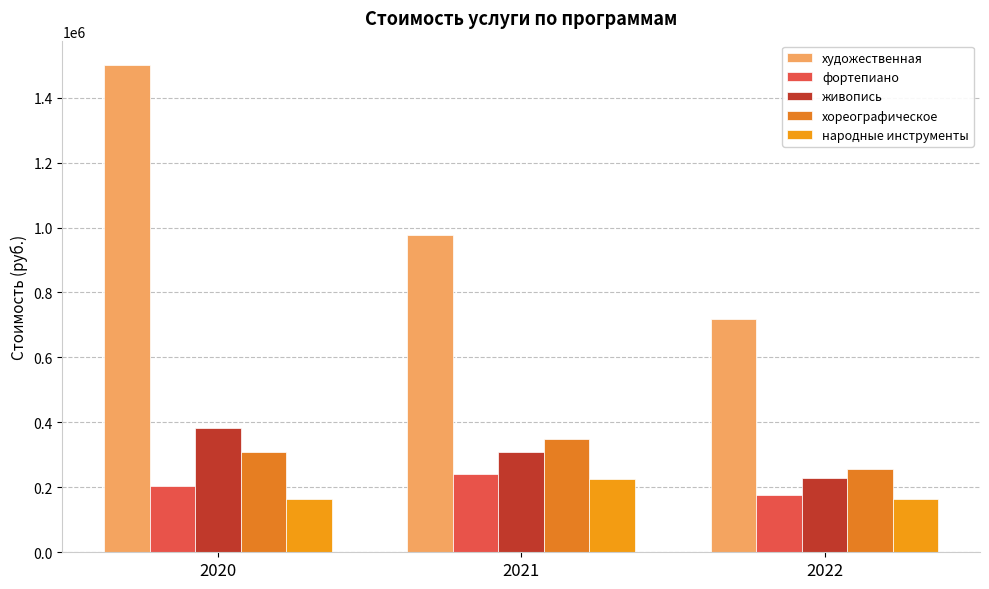

True or false: фортепиано has a value of 70430.1 at 2022.

False